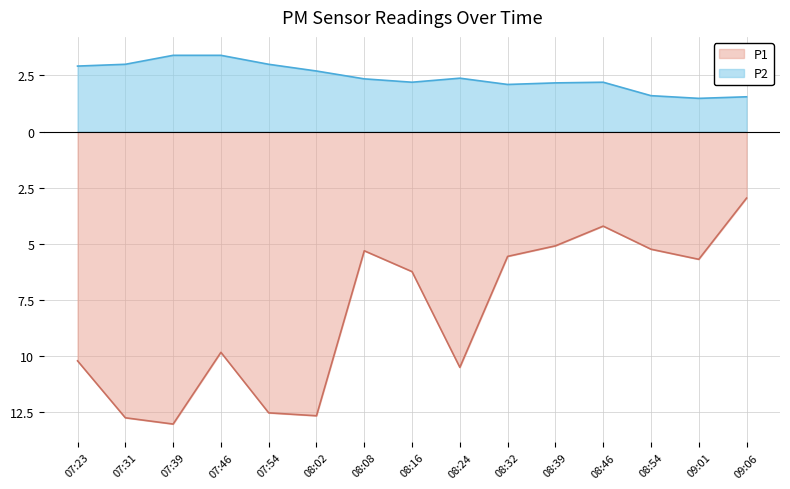

What position from the right is 08:24?

7